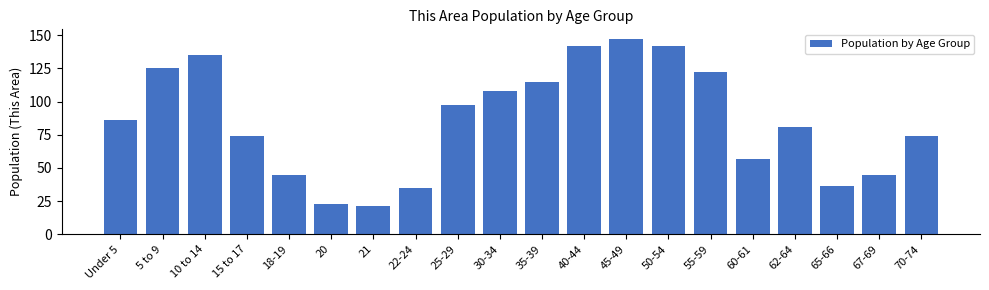

Reading left to right, what are all the values shown in this chart?

Under 5=86	5 to 9=125	10 to 14=135	15 to 17=74	18-19=45	20=23	21=21	22-24=35	25-29=97	30-34=108	35-39=115	40-44=142	45-49=147	50-54=142	55-59=122	60-61=57	62-64=81	65-66=36	67-69=45	70-74=74